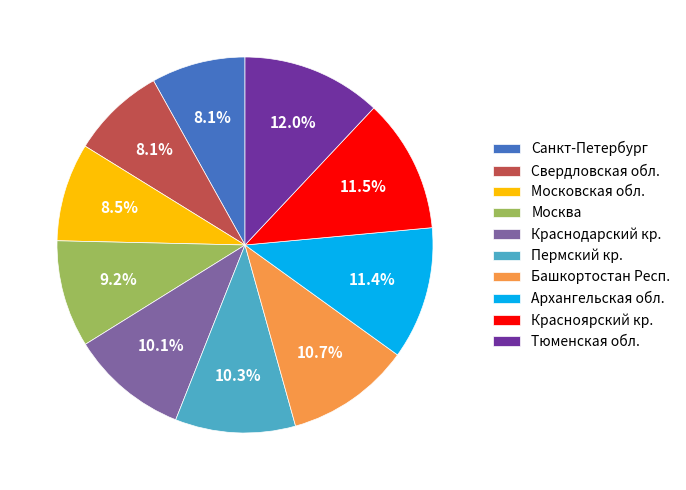

How many slices are in this pie chart?

10